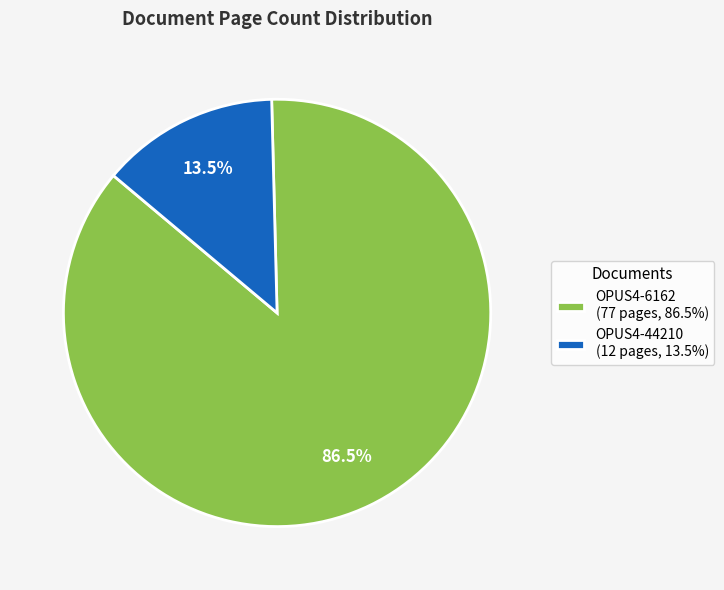

What is the ratio of the value at OPUS4-6162 (77 pages, 86.5%) to the value at OPUS4-44210 (12 pages, 13.5%)?

6.4